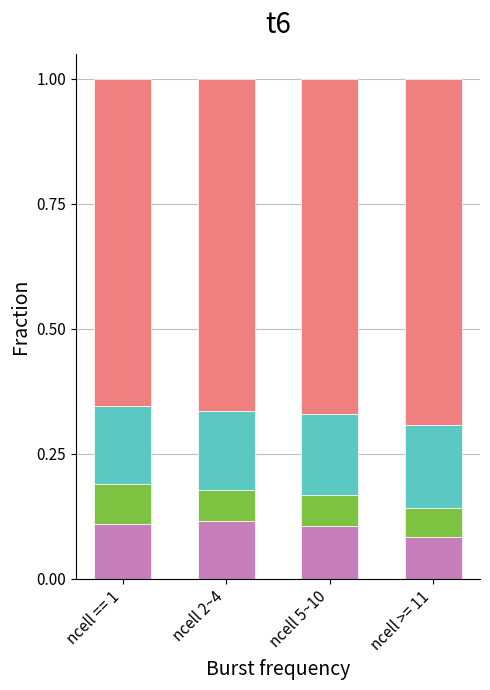

What is the total value across all series at ncell 2~4?

1.0